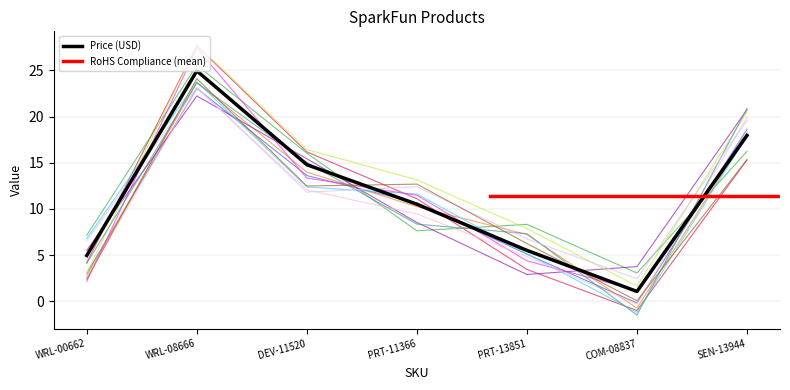

At which label is the value closest to 13?

DEV-11520